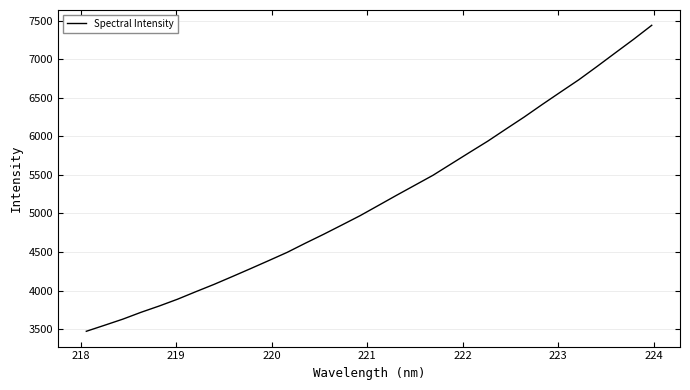

What is the difference between the maximum and minimum values?

3967.5